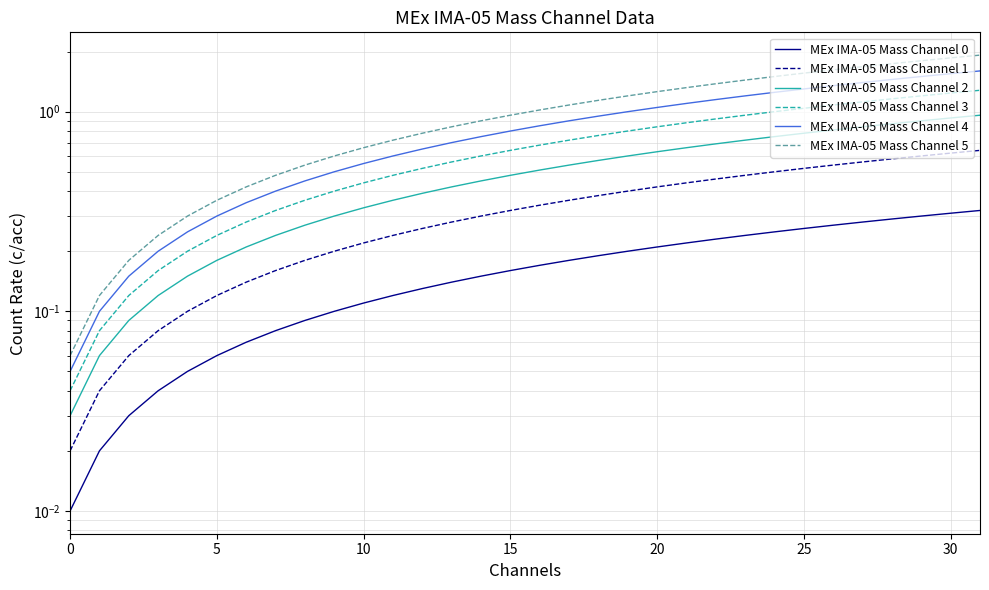

Does the chart display data point markers on the line(s)?

No